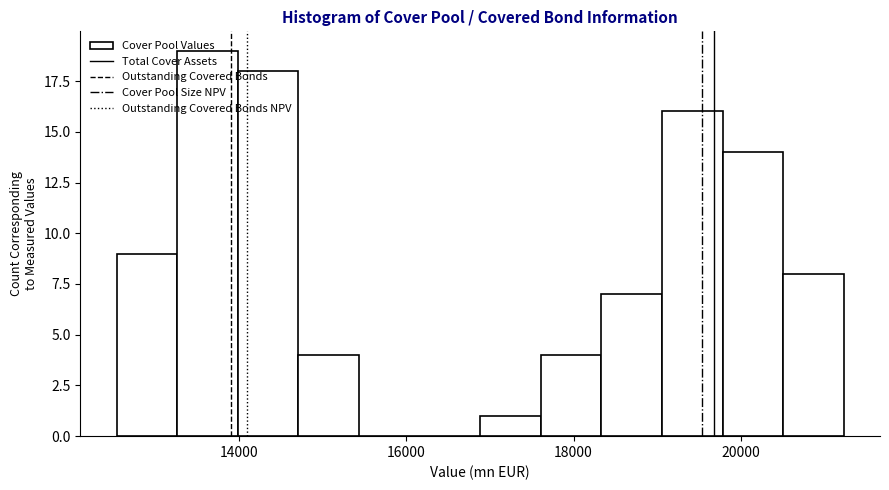

Read against the x-axis, roughly where is the centre of the tallest bar?

13600